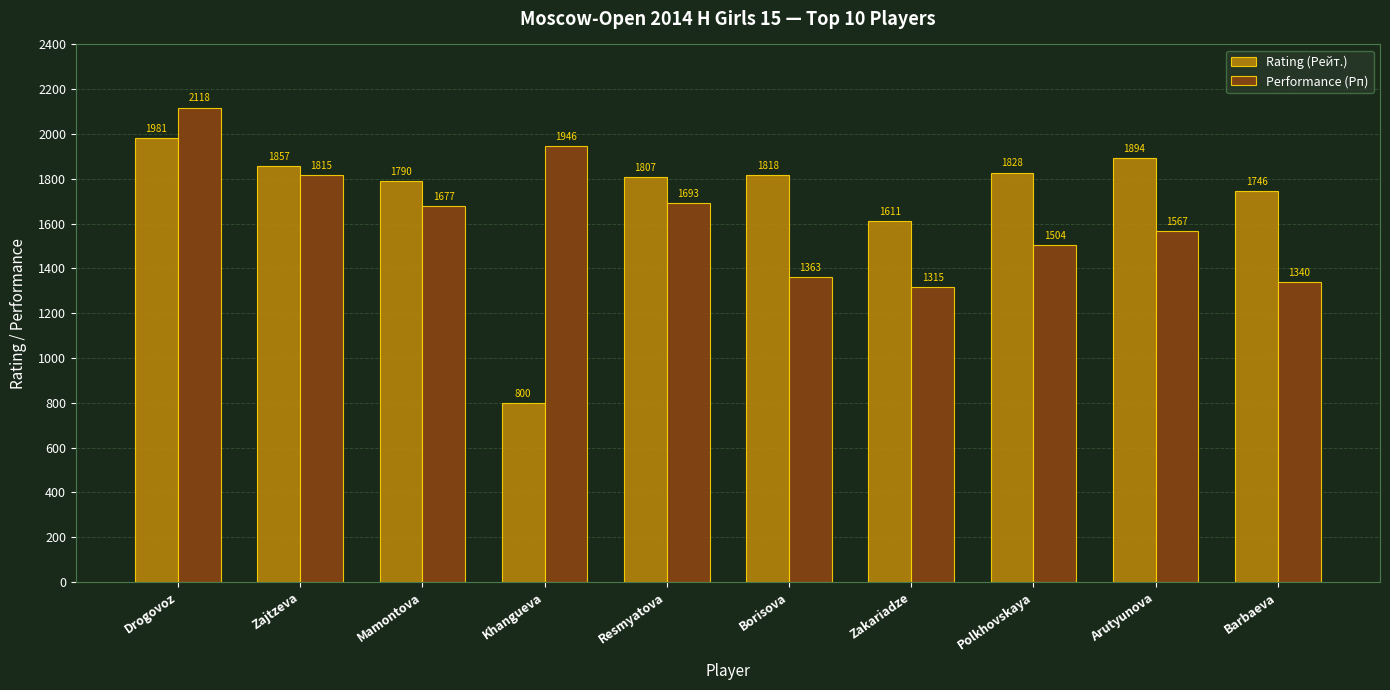

Between Zajtzeva and Mamontova, which series saw the biggest shift?

Performance (Рп)